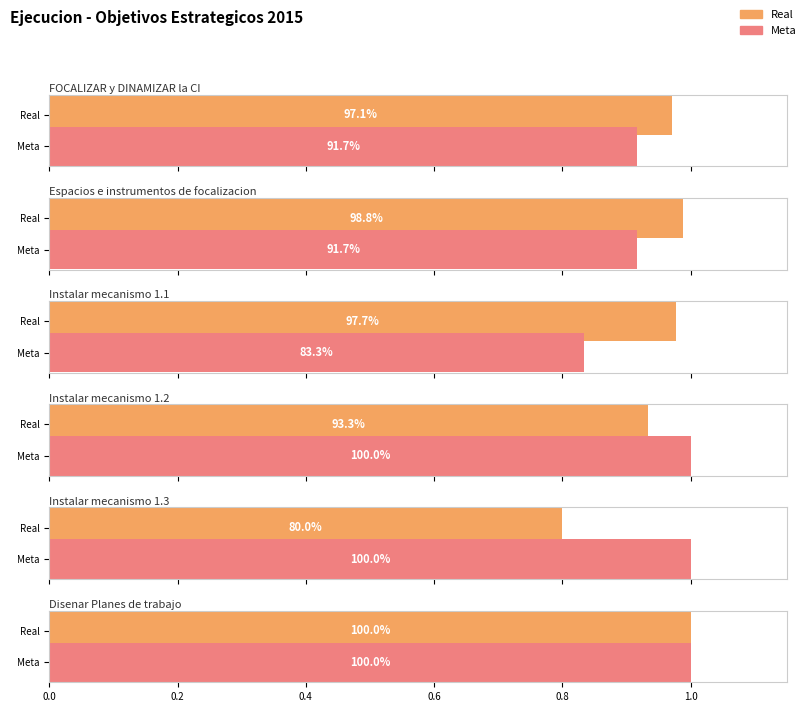

The value of Meta at Actividad 1 is 1.6. True or false?

False